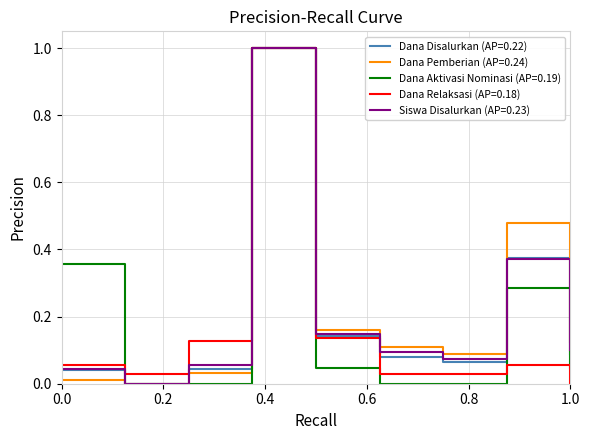

What is the highest value of the Dana Pemberian (AP=0.24) series?

1.0